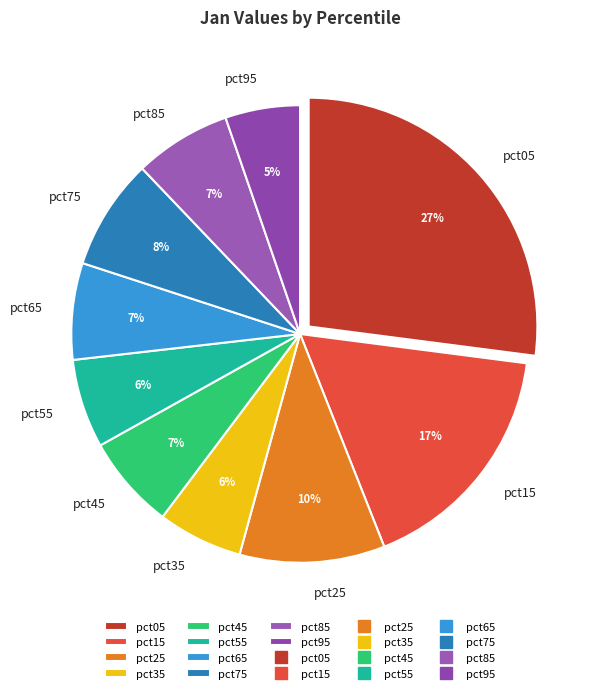

To the nearest percent, what is the difference between the pct95 and pct75 slice percentages?

3%